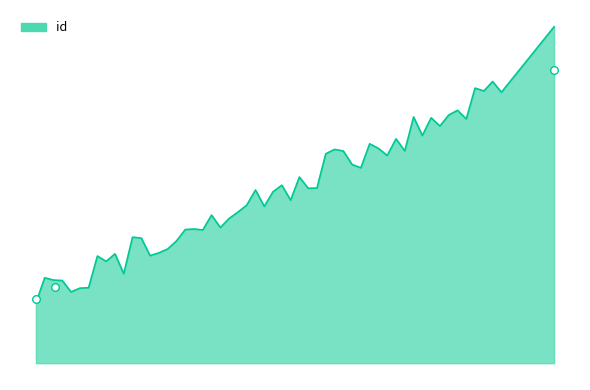

What is the change in value from 5139 to 7010?

+5044